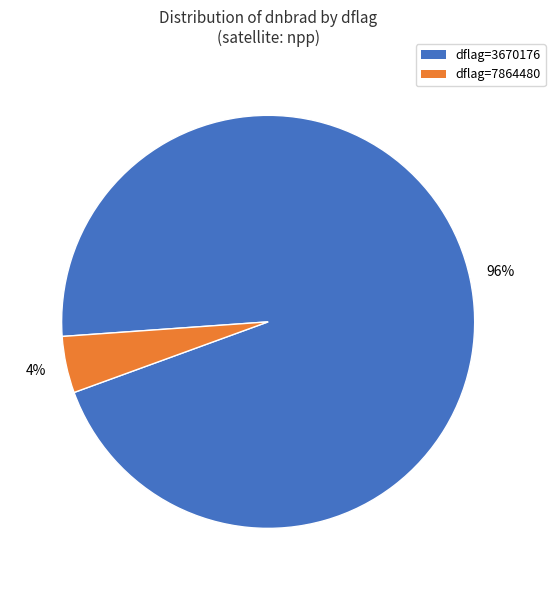

Is there any slice that represents more than half of the pie?

Yes